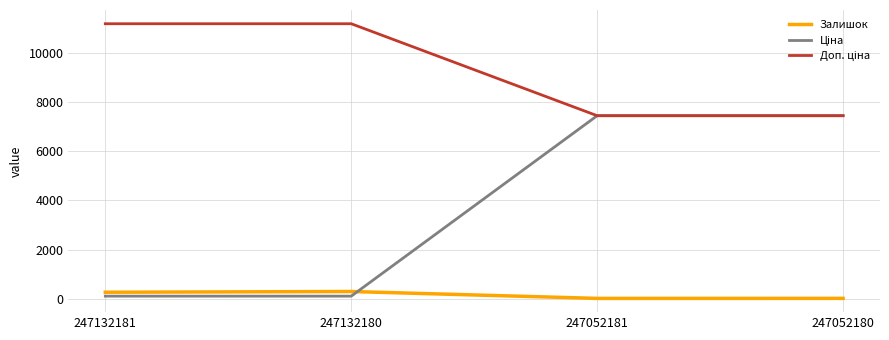

What is the maximum value shown in the chart?

11169.0